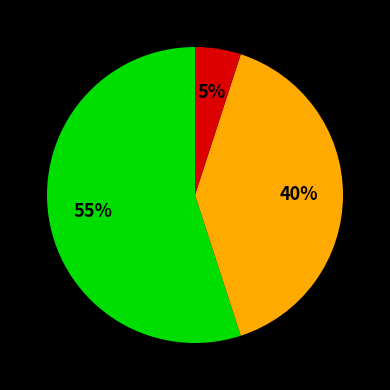

Is there any slice that represents more than half of the pie?

Yes